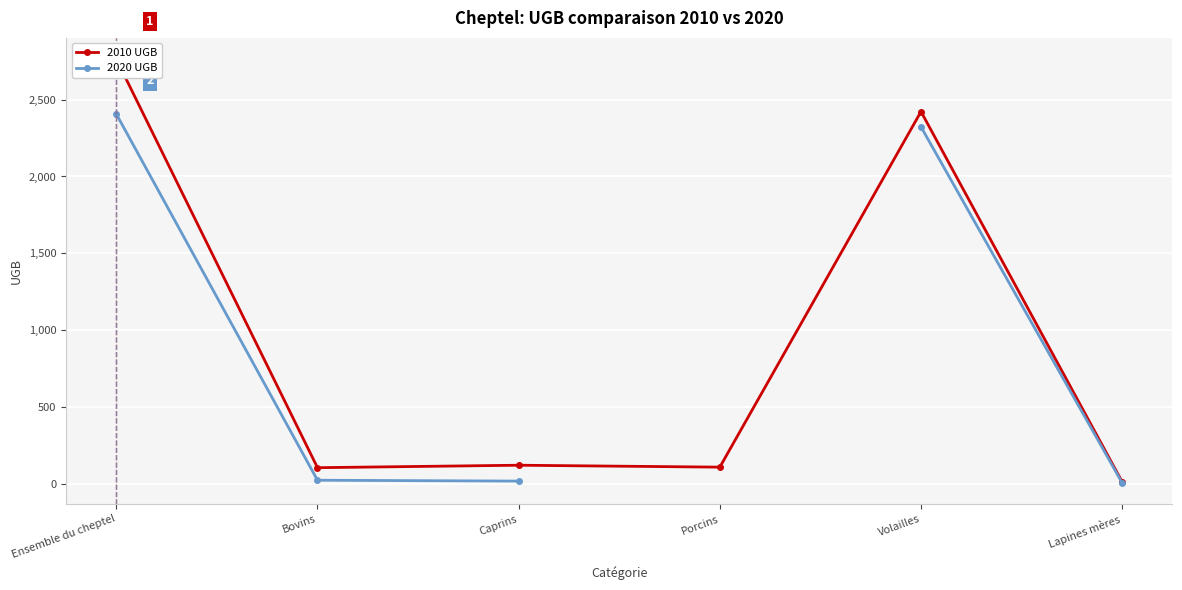

What position from the right is Bovins?

5